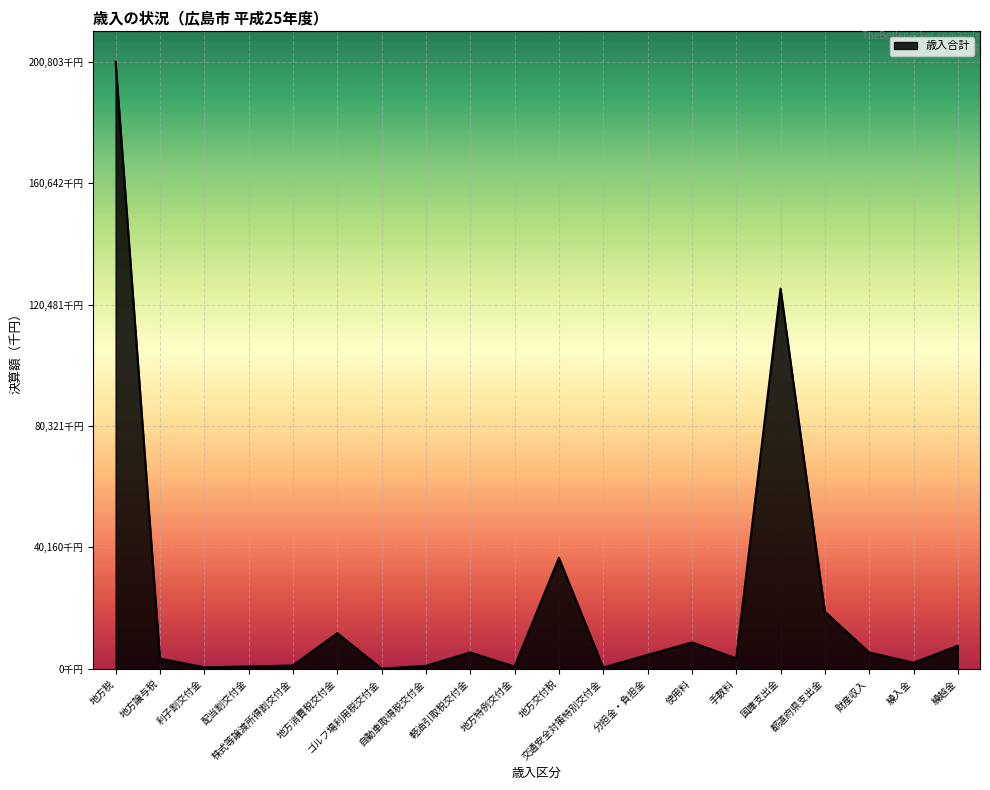

What is the label of the 6th point from the left?

地方消費税交付金